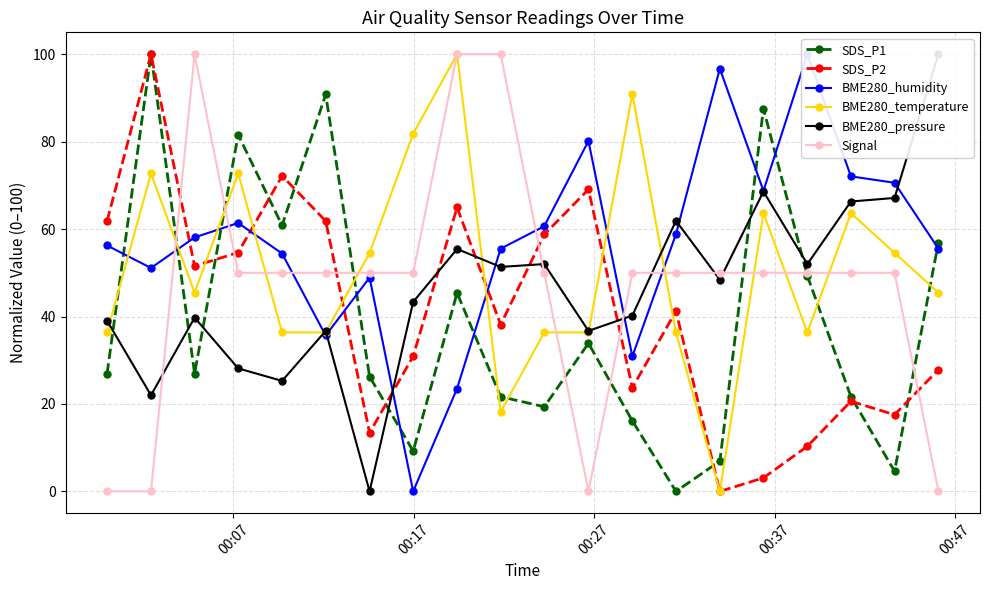

What is the highest value of the SDS_P2 series?

100.0